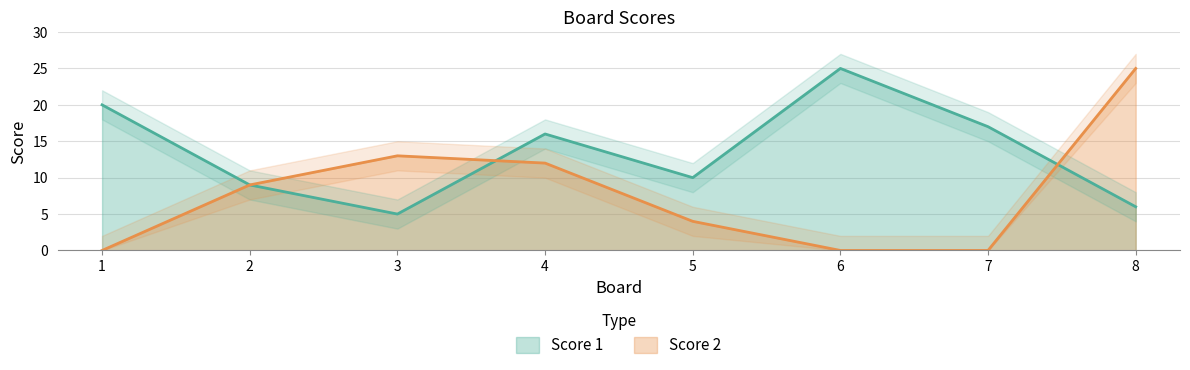

What is the total value across all series at 6?

25